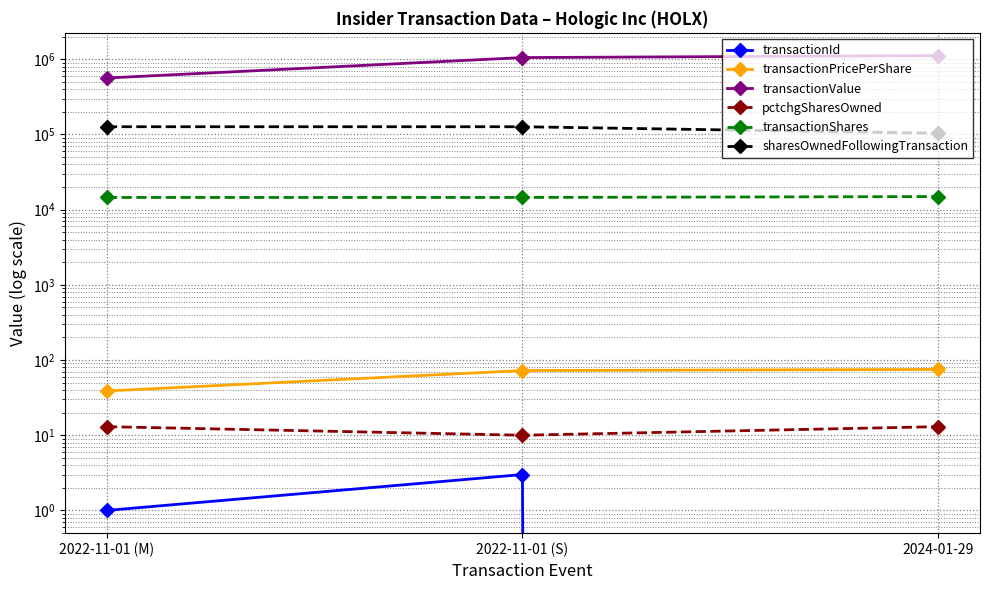

What is the label of the 2nd point from the left?

2022-11-01 (S)